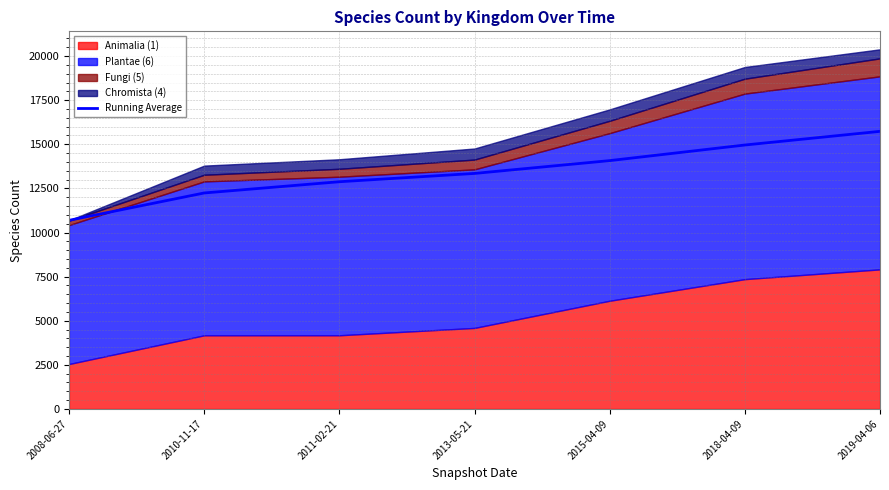

Reading right to left, what are all the values shown in this chart?

2019-04-06=15733.9	2018-04-09=14959.0	2015-04-09=14074.6	2013-05-21=13348.8	2011-02-21=12878.0	2010-11-17=12241.0	2008-06-27=10690.0